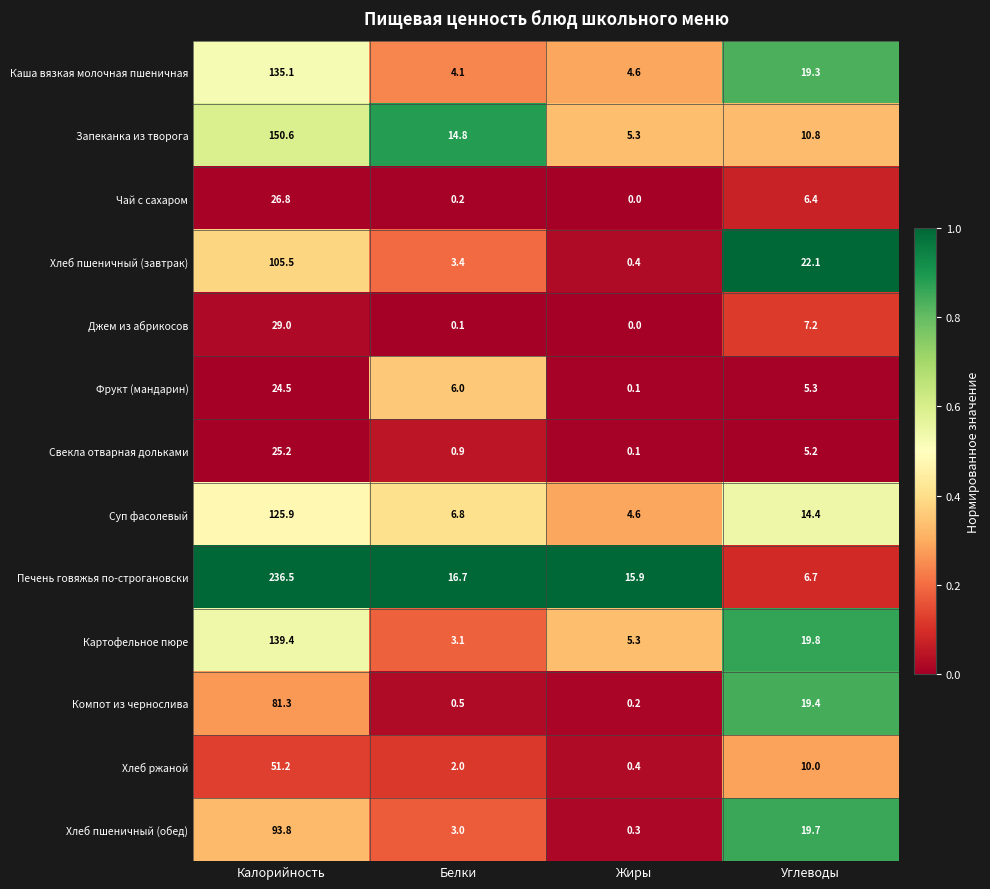

What is the sum of all Свекла отварная дольками values?

31.4